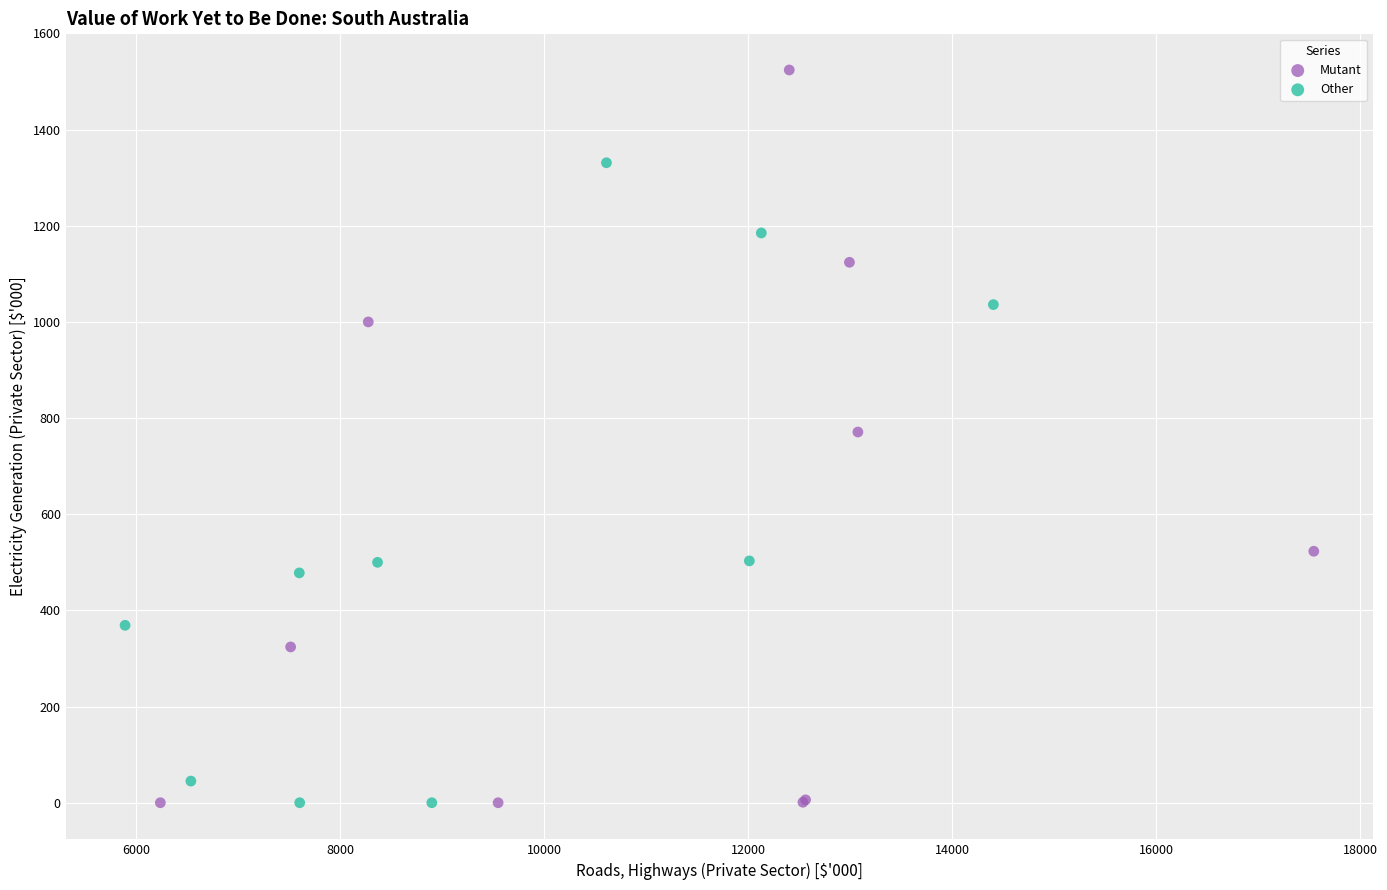

Which series contains the highest Y value?

Mutant